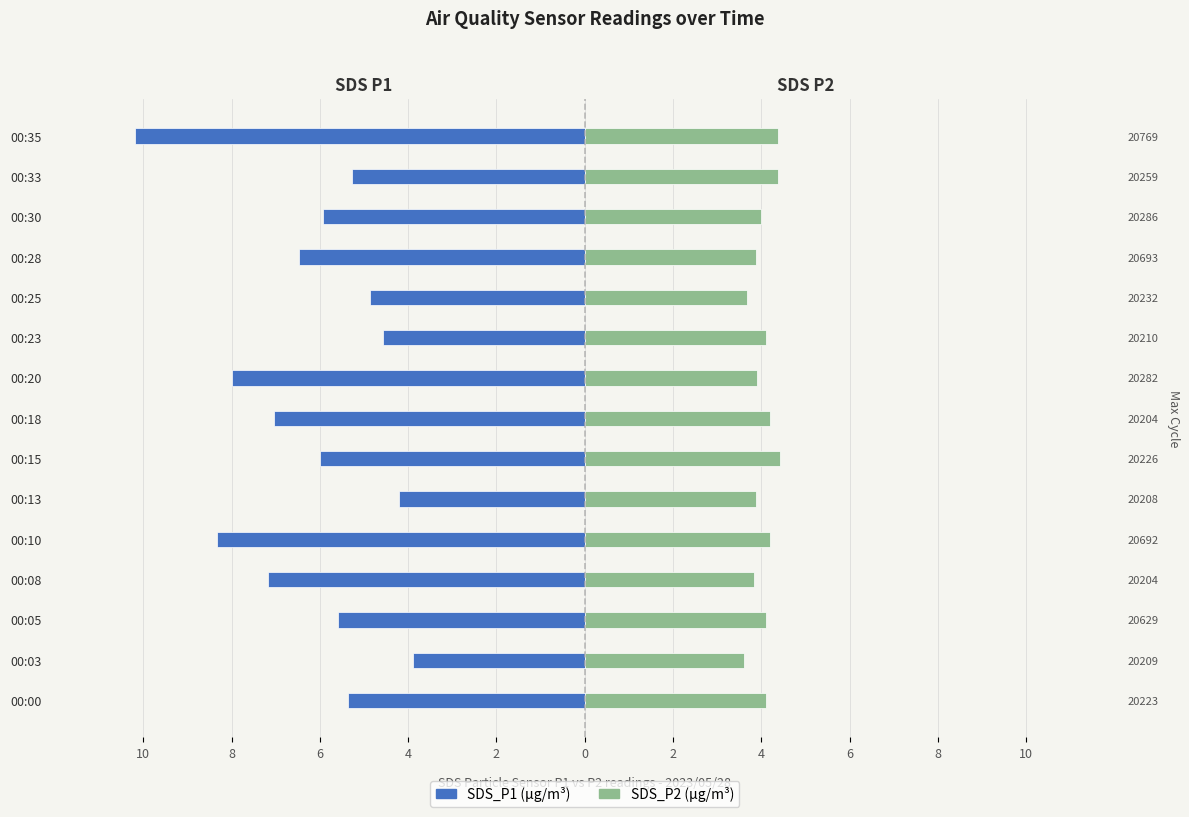

What is the sum of all SDS_P1 values?

-92.9